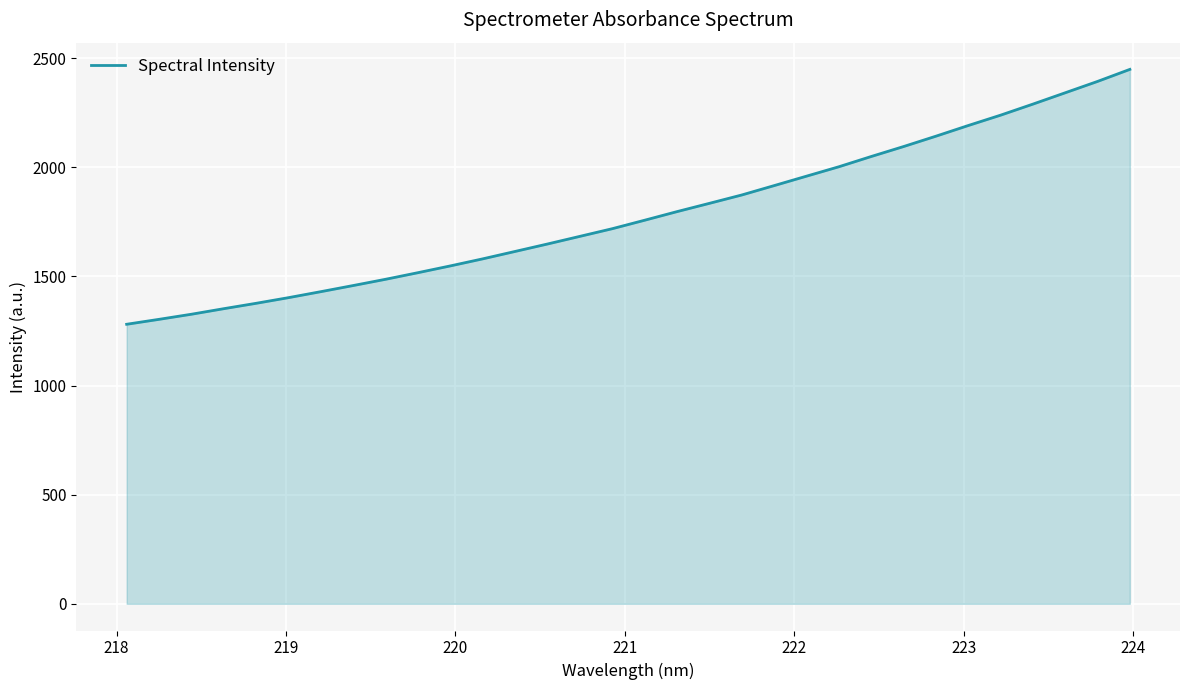

What is the minimum value shown in the chart?

1280.9